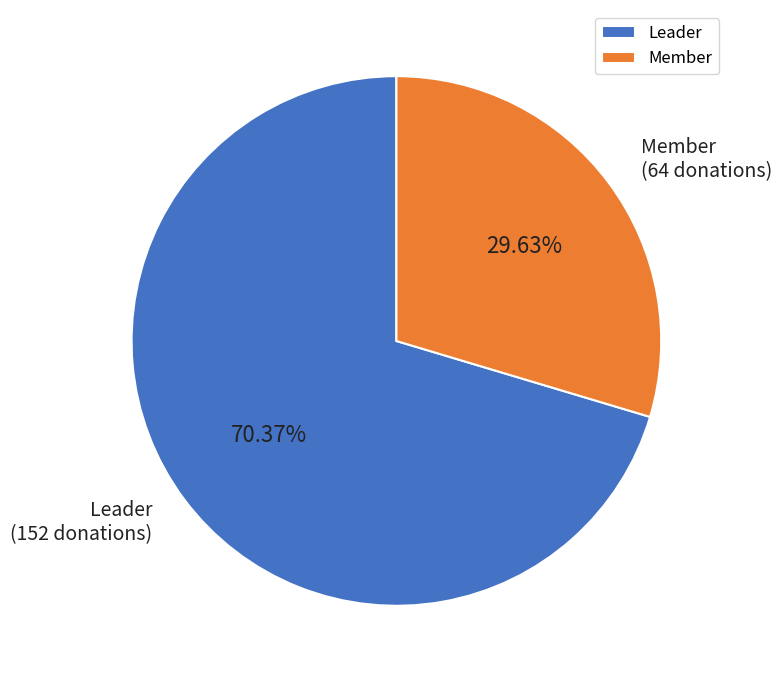

What is the largest slice in the pie chart?

Leader